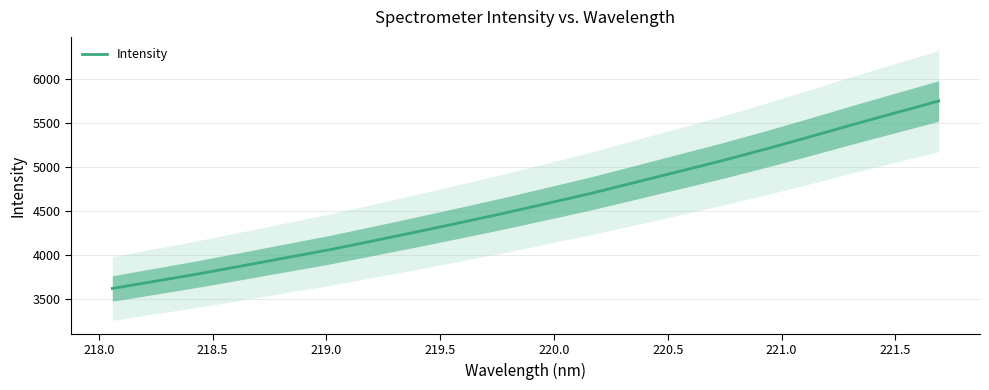

Does the chart display data point markers on the line(s)?

No